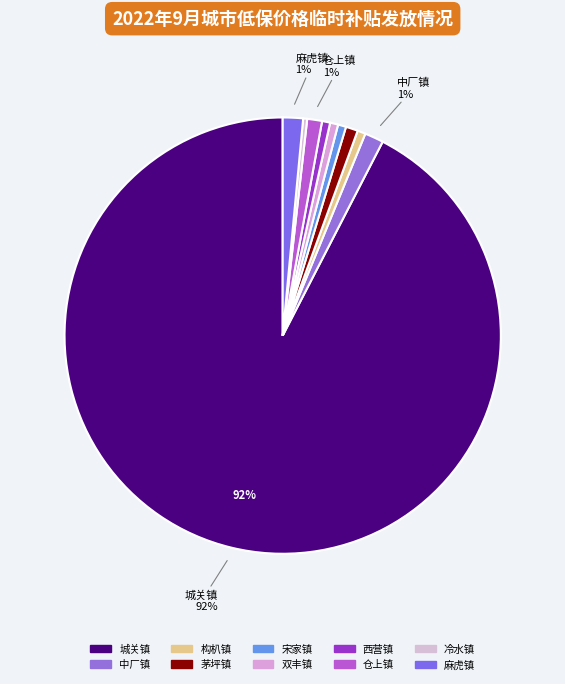

The 西营镇 slice represents 1% of the pie. True or false?

True